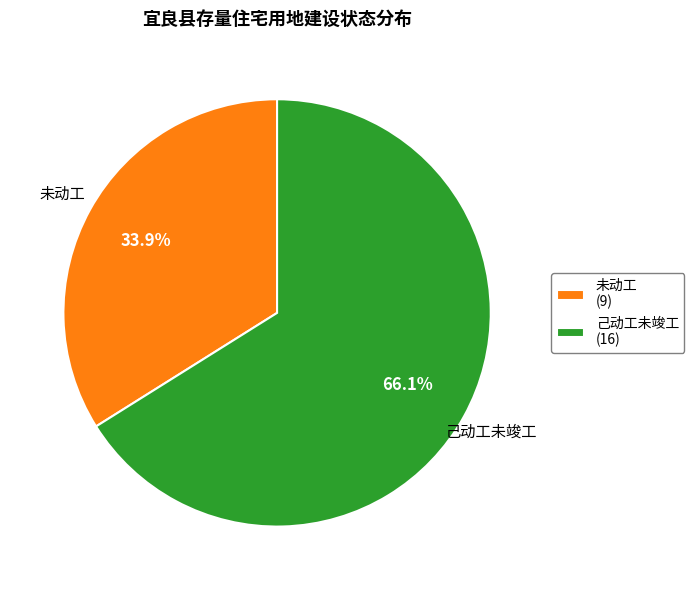

What percentage is the 己动工未竣工 slice, to the nearest percent?

66%